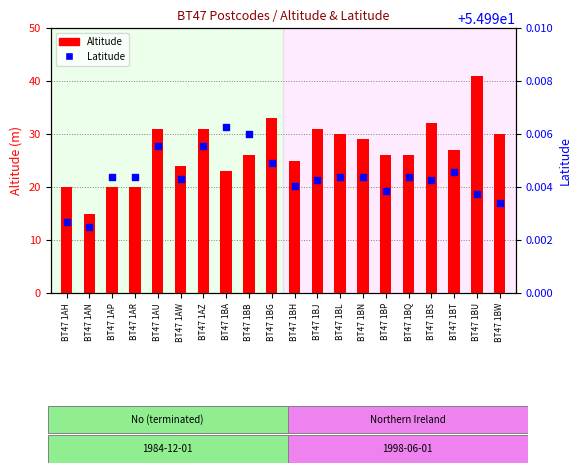

What is the total value across all series at BT47 1BL?

85.0